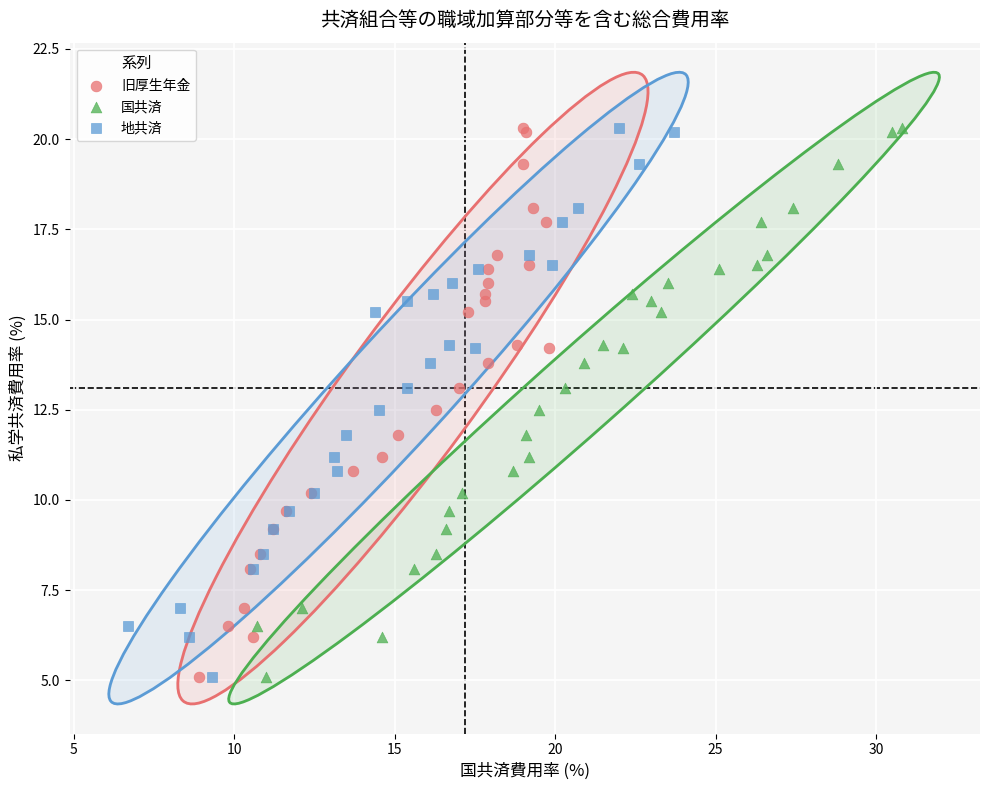

What are all the series names shown in the legend?

旧厚生年金, 国共済, 地共済